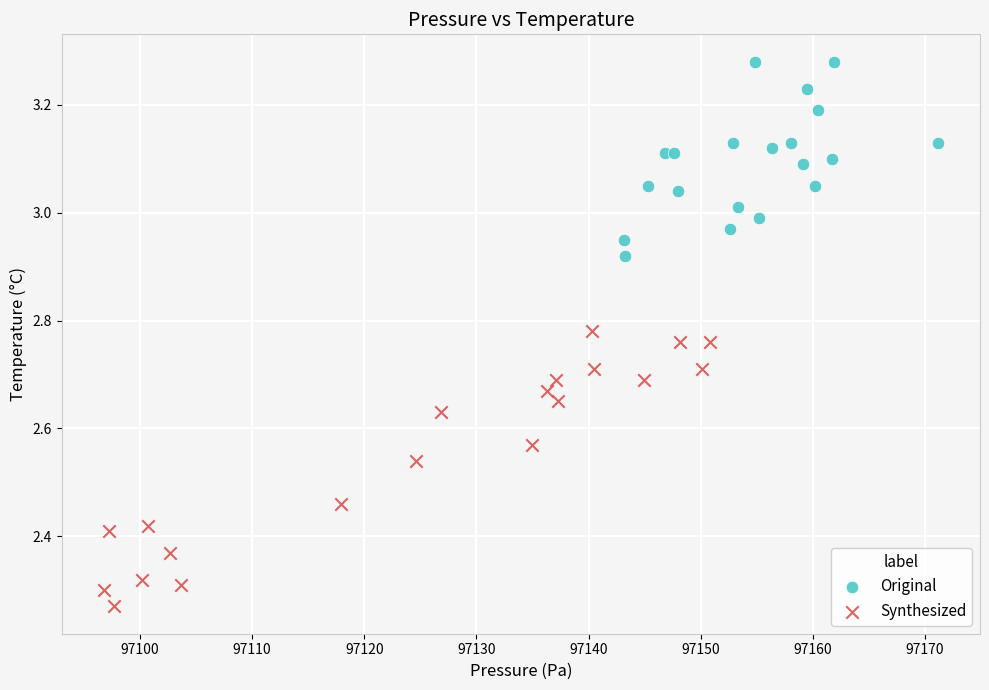

Which series has the widest spread of Y values?

Synthesized